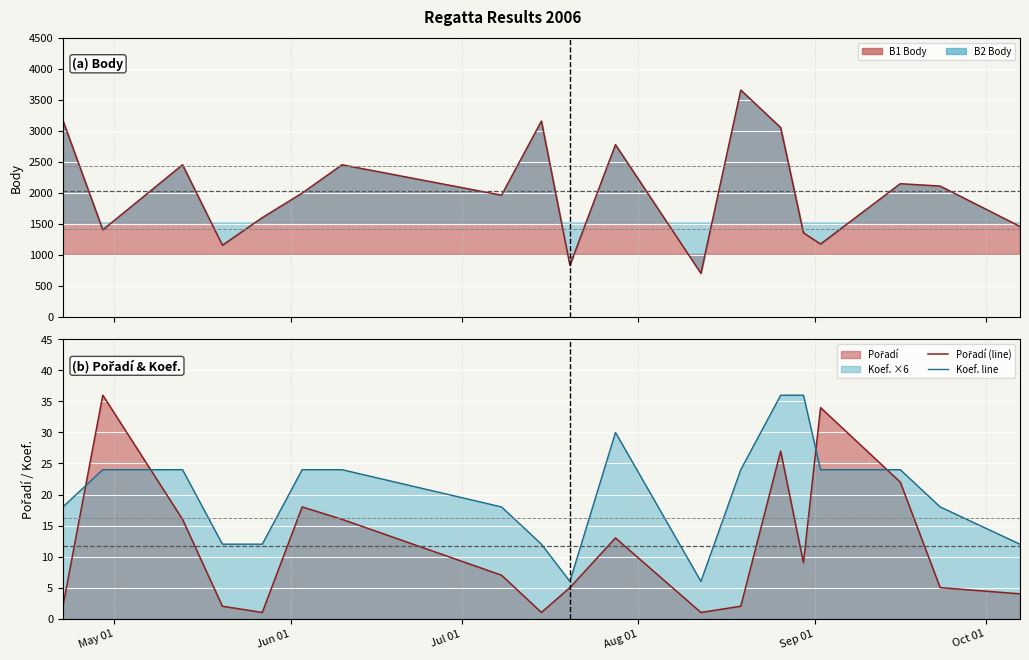

Where does the Body (line) series first go above 1996?

May 01